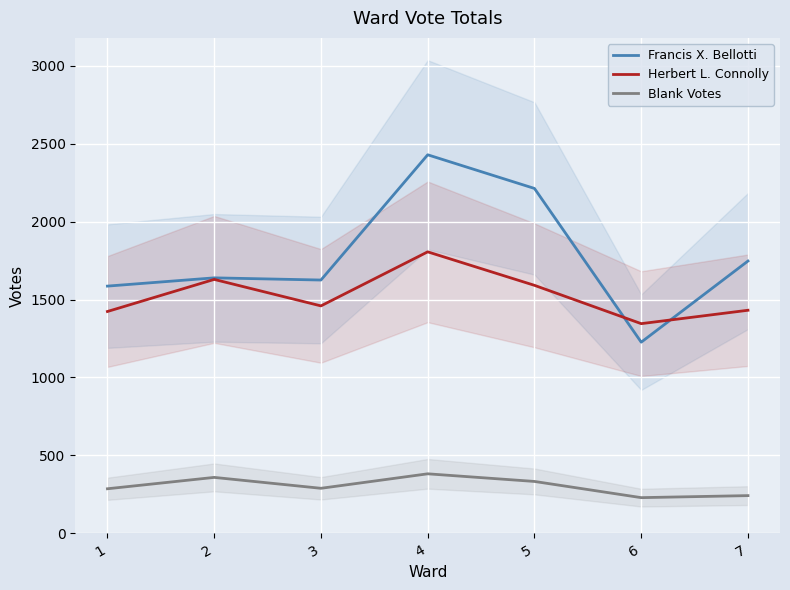

After their last crossing, which series has the higher values: Herbert L. Connolly or Francis X. Bellotti?

Francis X. Bellotti